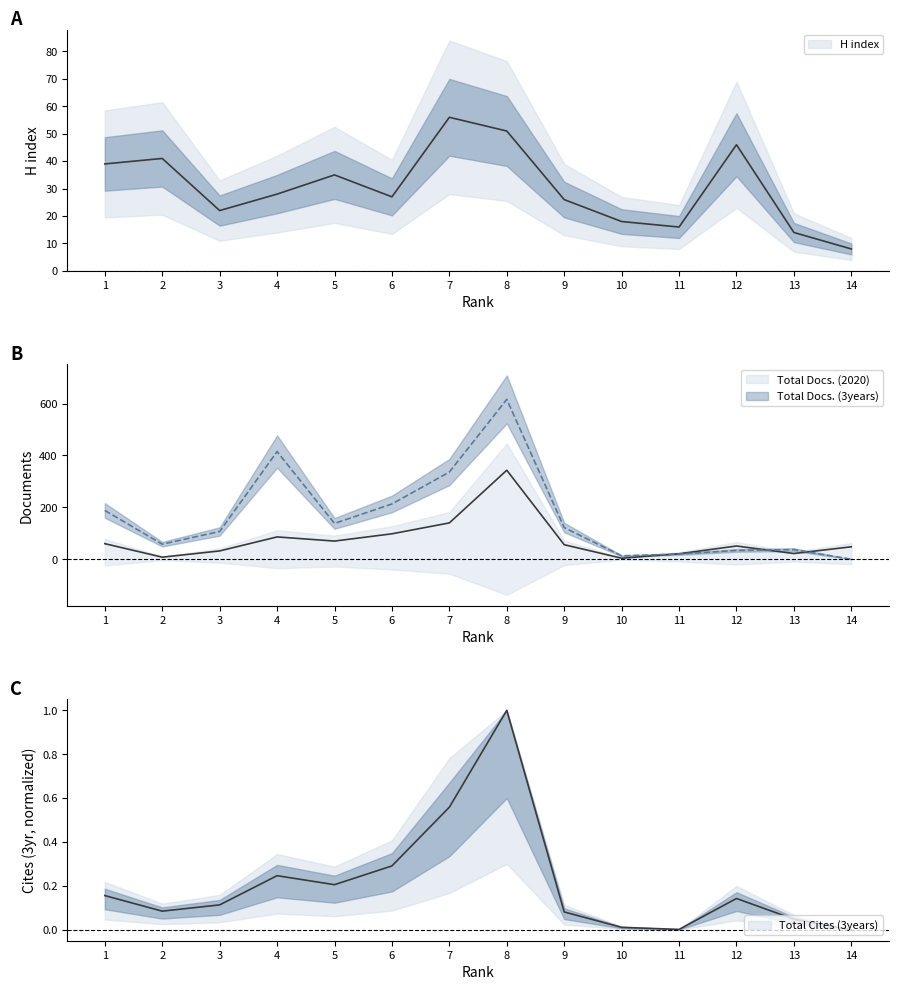

The value of Total Docs. (3years) at 2 is 89.8. True or false?

False